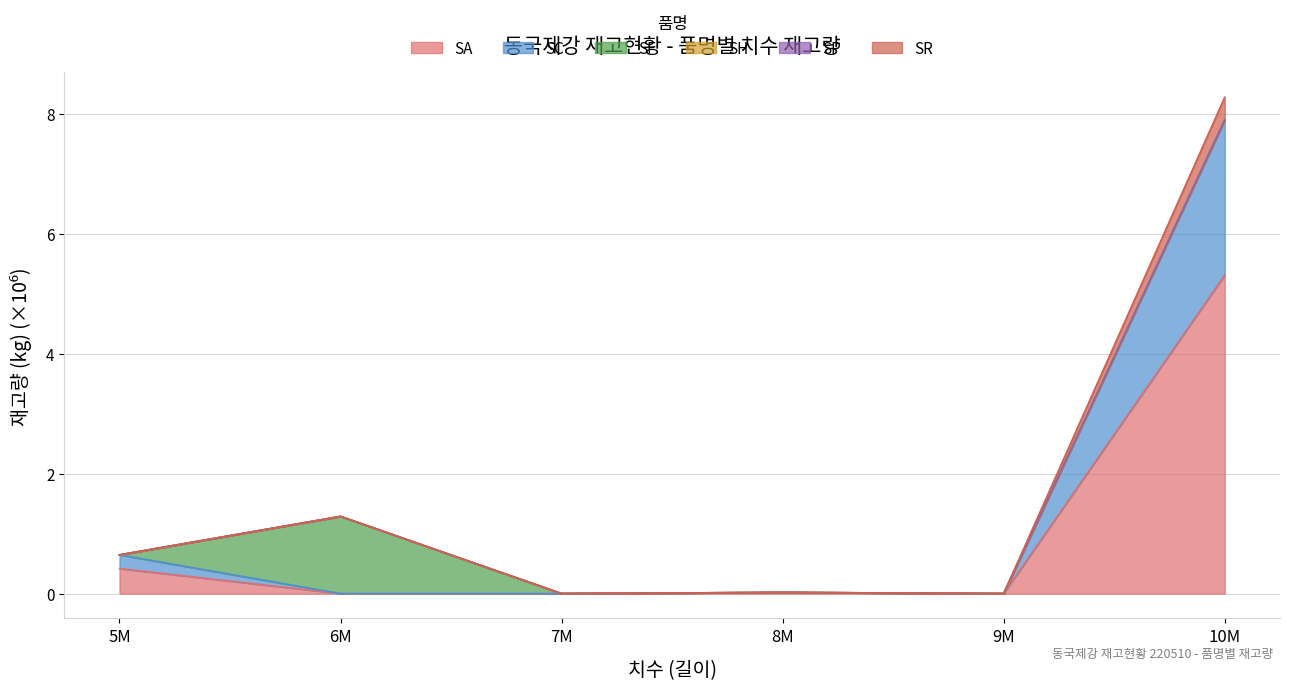

What is the sum of the SR values at 8M and 5M?

0.7